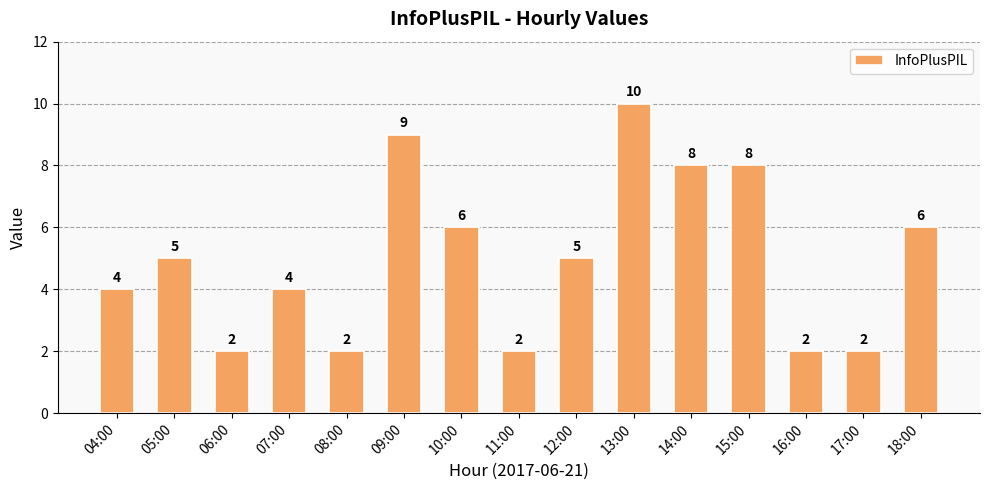

How many bars are there in total?

15